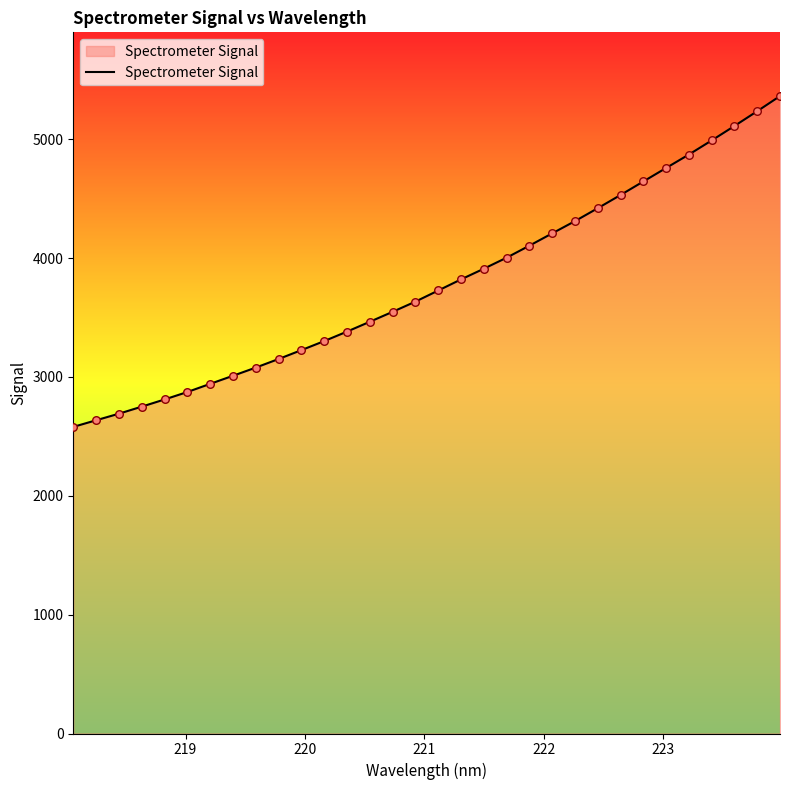

What is the maximum value shown in the chart?

5362.2